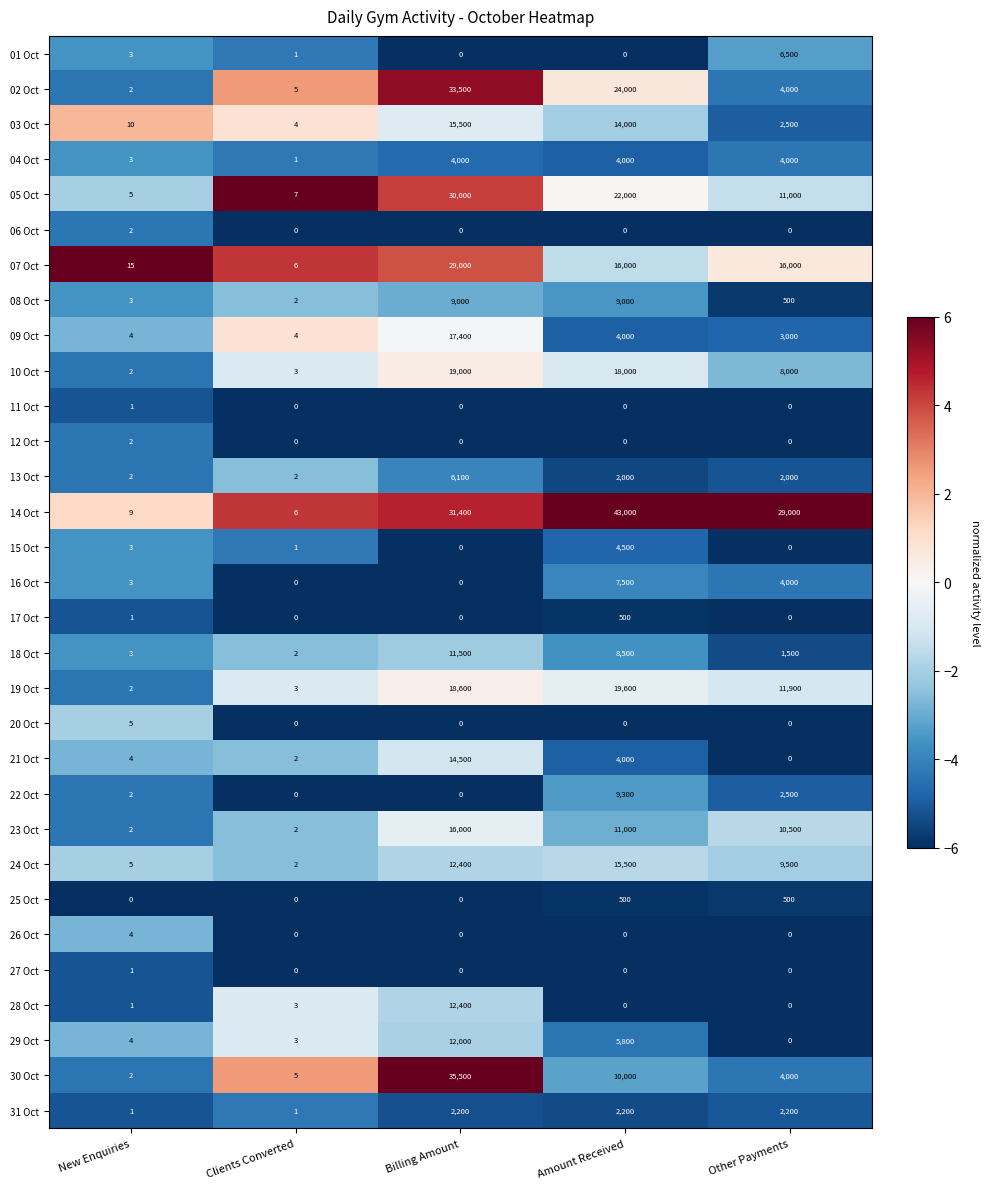

List the labels in order of 19 Oct value, smallest first.

New Enquiries, Clients Converted, Other Payments, Billing Amount, Amount Received